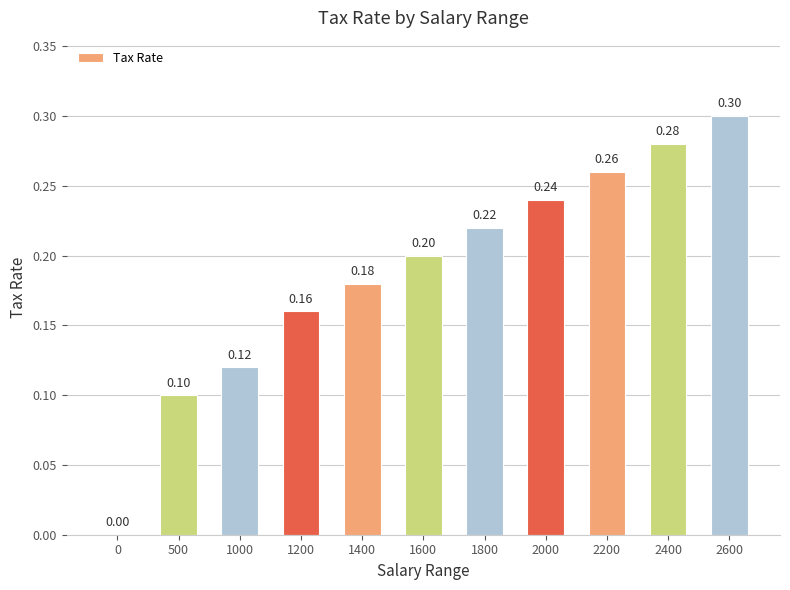

Reading right to left, transcribe all the data shown in this chart.

2600=0.3	2400=0.3	2200=0.3	2000=0.2	1800=0.2	1600=0.2	1400=0.2	1200=0.2	1000=0.1	500=0.1	0=0.0